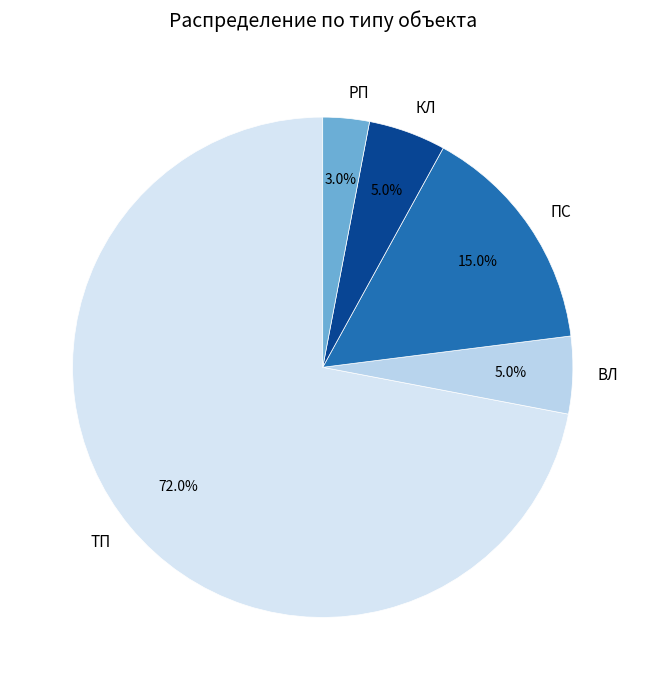

Is there a majority slice in this chart?

Yes